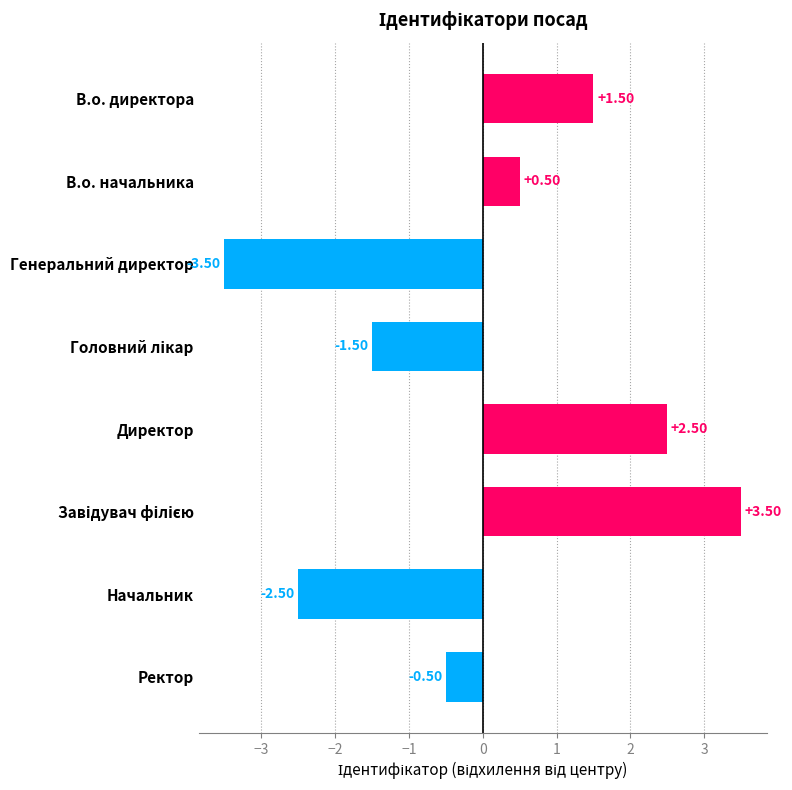

What is the label of the 1st bar from the top?

В.о. директора